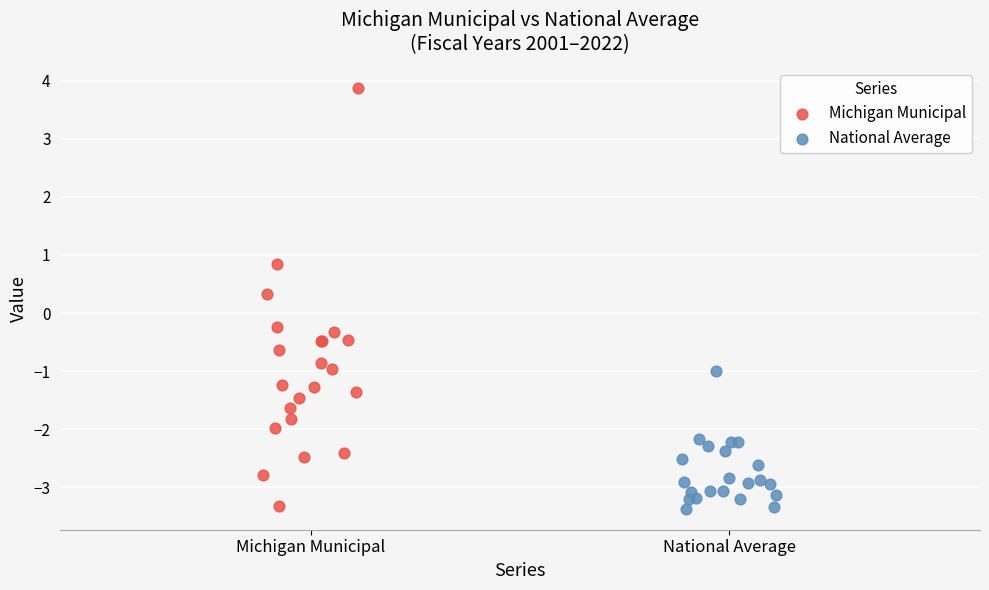

Which series contains the highest Y value?

Michigan Municipal